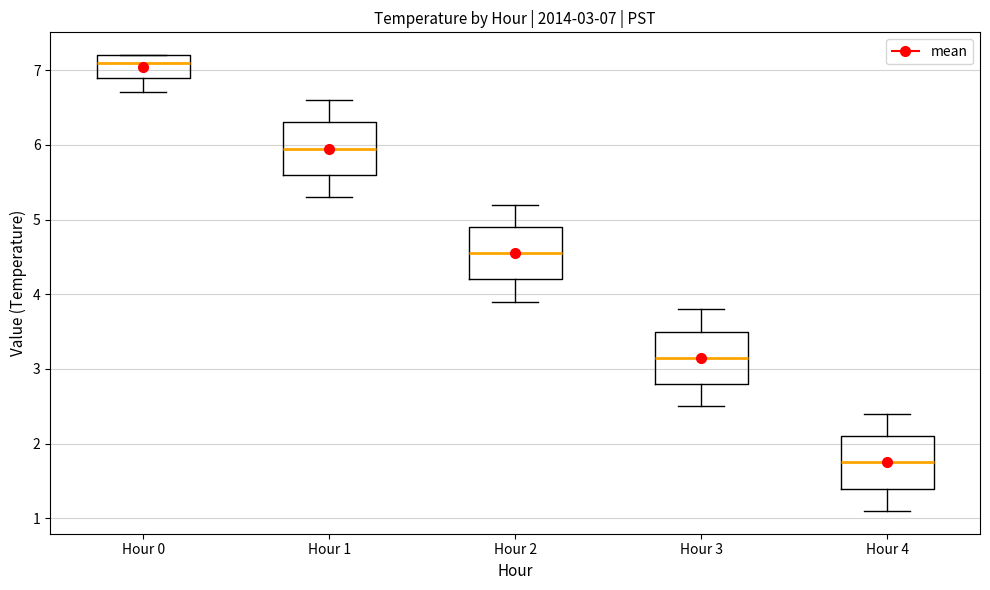

Which box's median line is the highest?

Hour 0